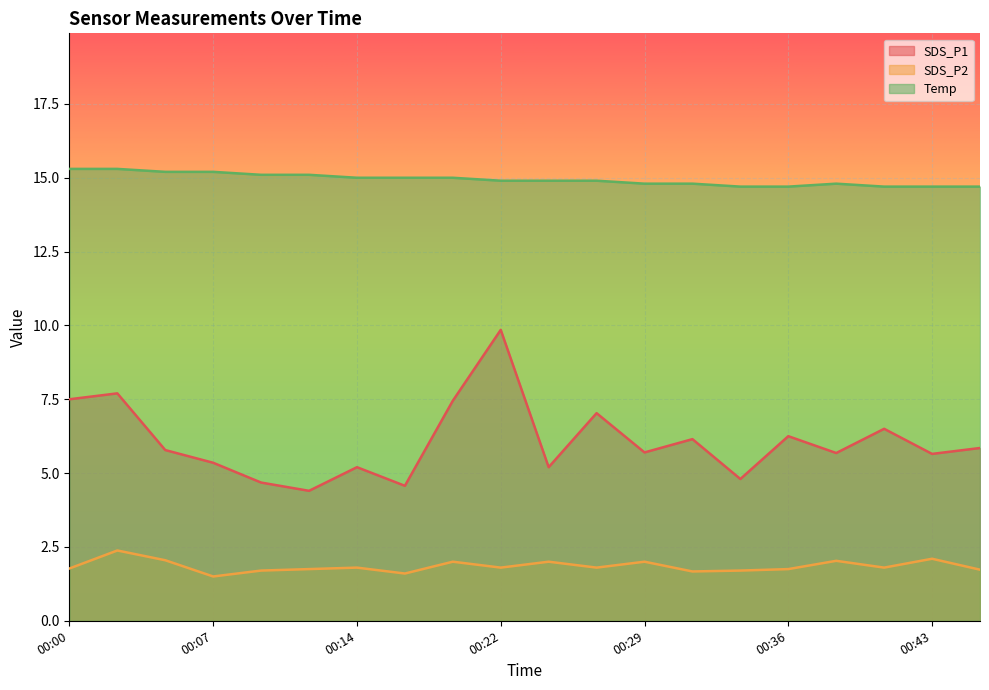

What is the greatest value displayed?

15.3